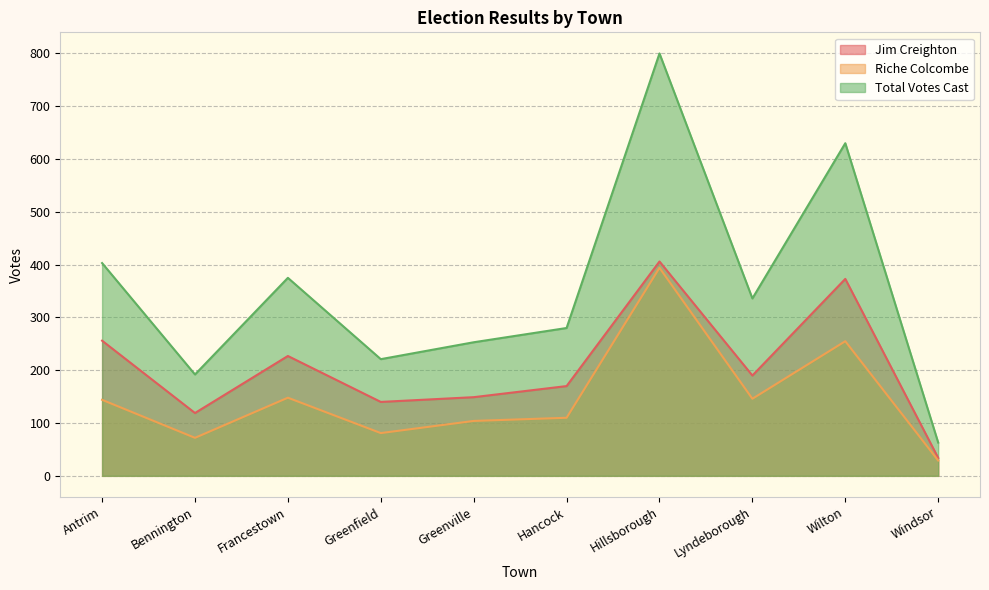

Where is the first local minimum for Jim Creighton?

Bennington